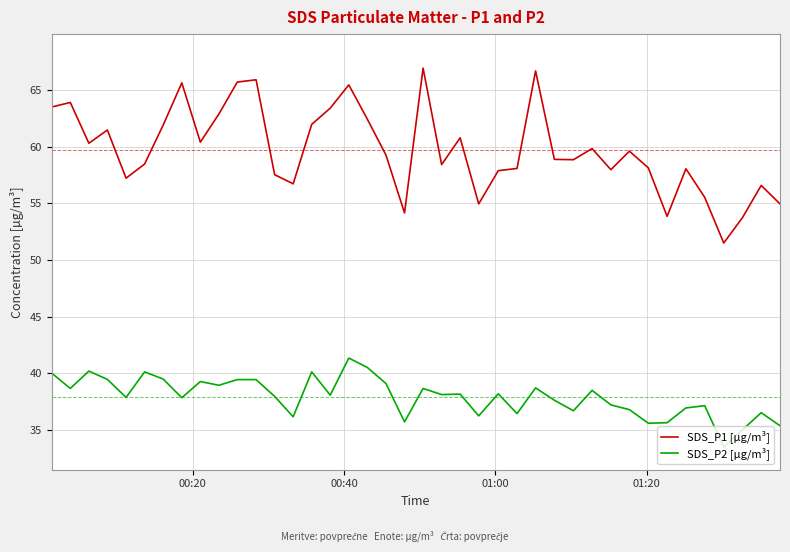

Rank the series by their maximum value, from highest to lowest.

SDS_P1 [µg/m³], SDS_P2 [µg/m³]